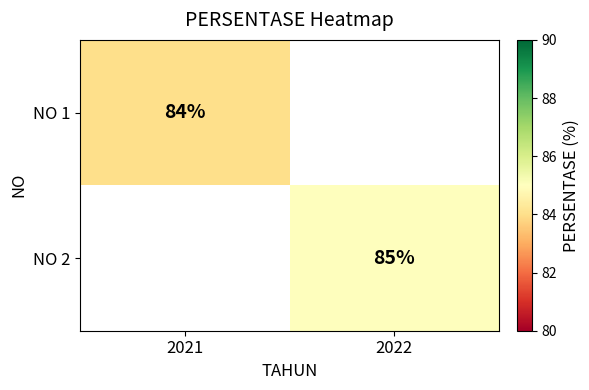

True or false: NO 2 has a value of 23 at 2022.

False